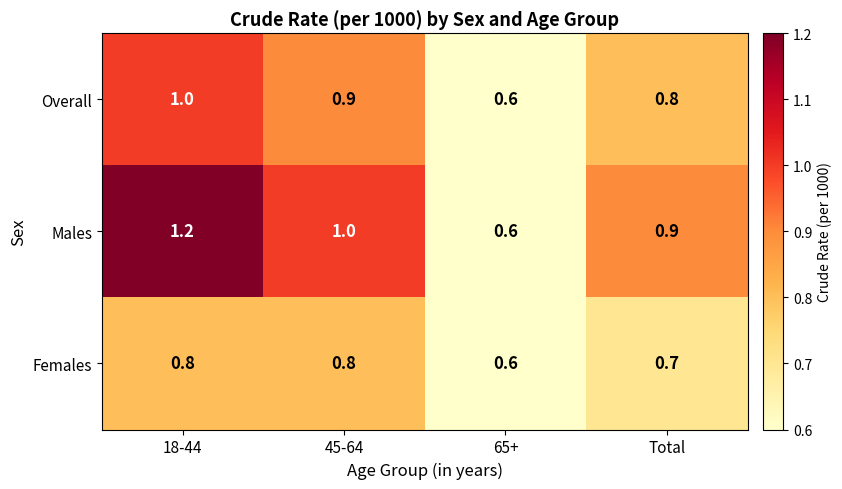

What is the average value of the Males series?

0.9